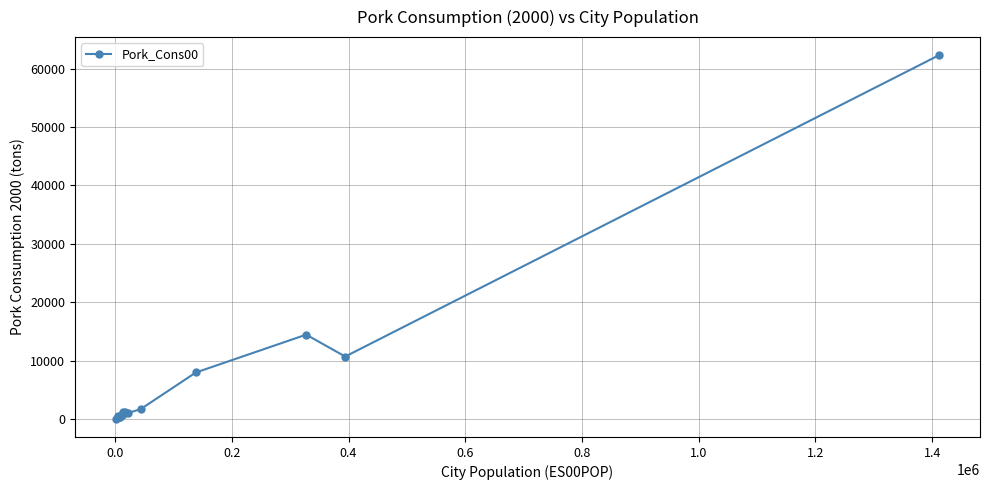

True or false: there are more than 0 points higher than both neighbors.

True